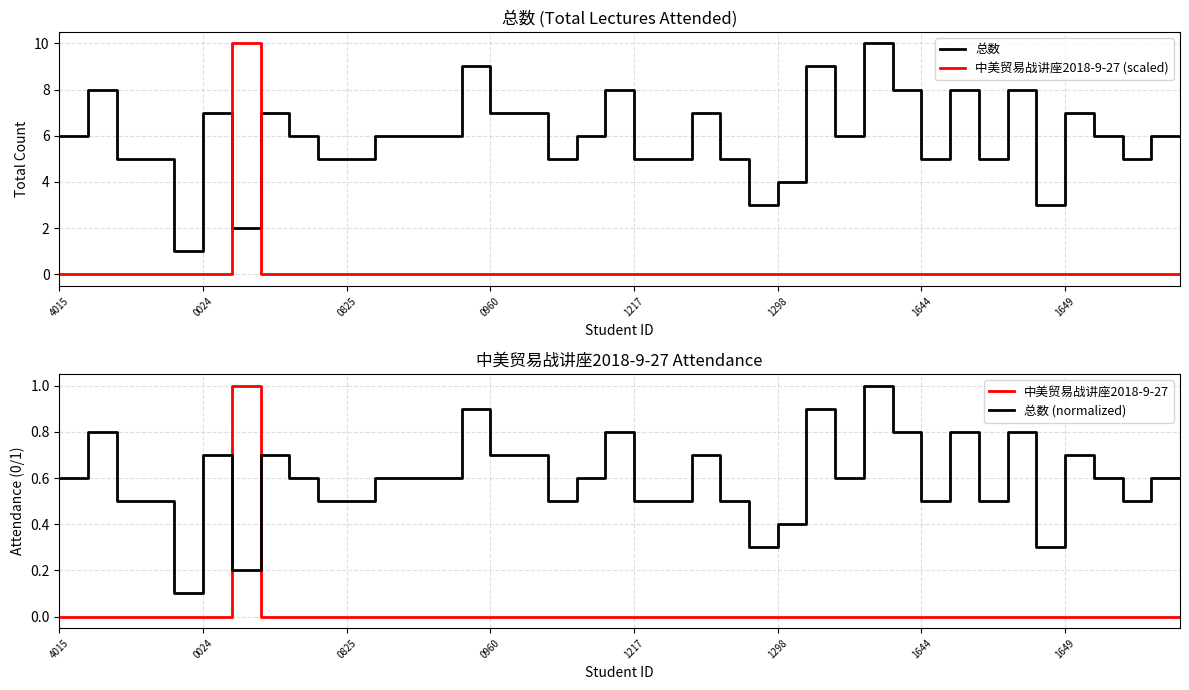

What is the maximum value for 总数?

10